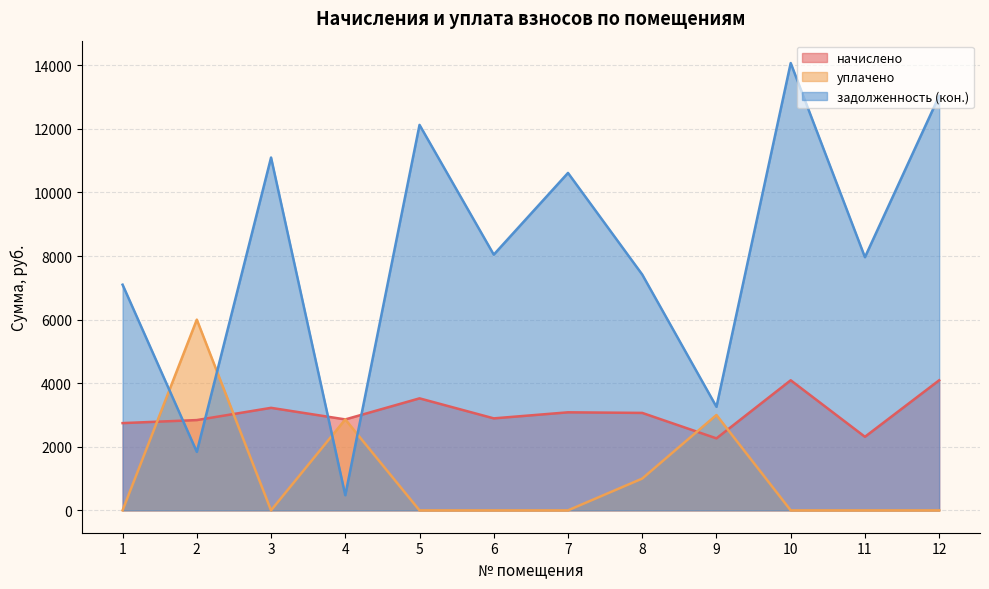

In уплачено, how many points are higher than both neighbors (excluding endpoints)?

3